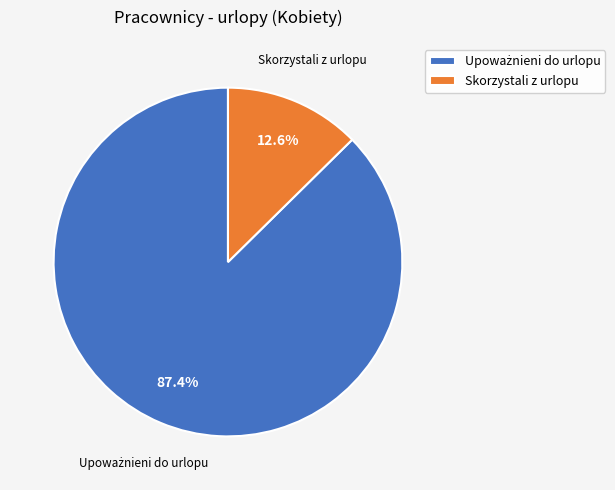

What is the smallest slice in the pie chart?

Skorzystali z urlopu